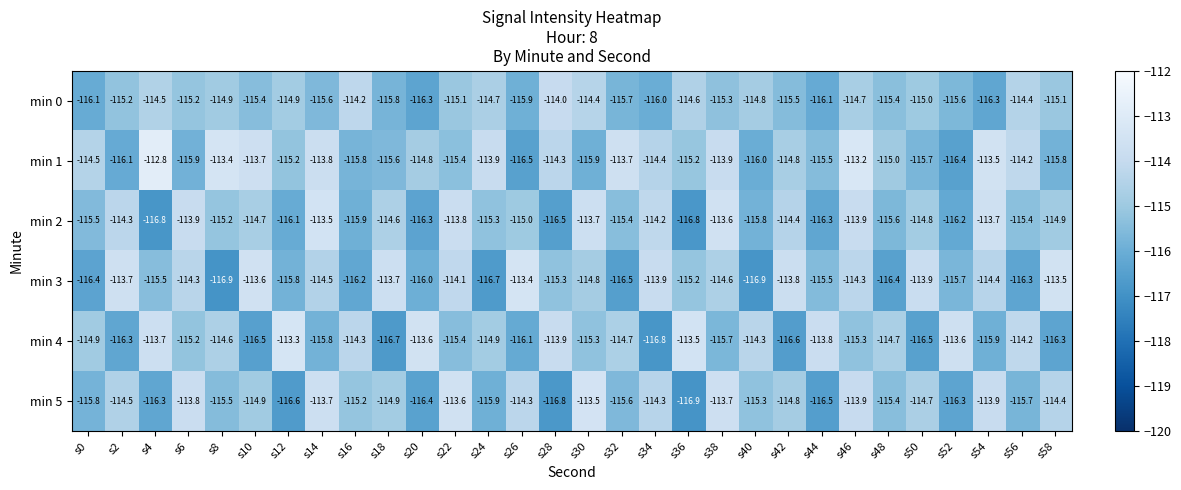

Which series changed the most between s18 and s20?

min 4